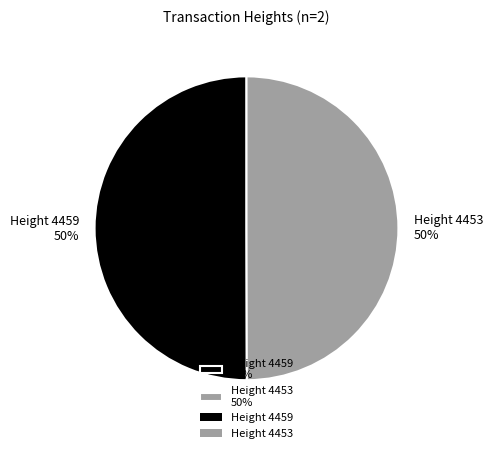

Approximately how many times larger is the value at Height 4453 50% compared to Height 4459 50%?

1.0